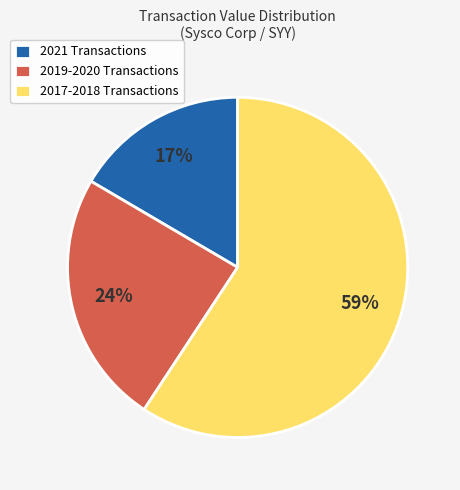

Rank the categories by value from highest to lowest.

2017-2018 Transactions, 2019-2020 Transactions, 2021 Transactions